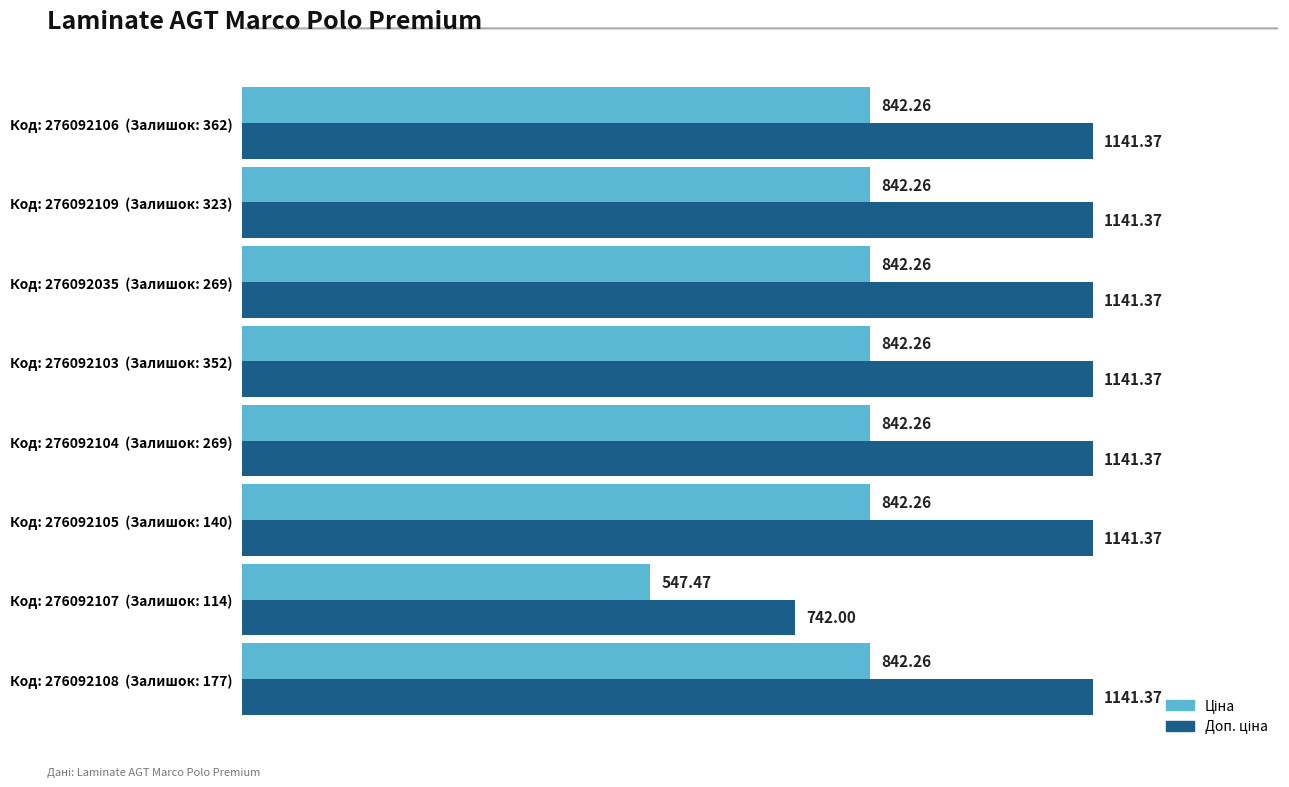

How many series are shown in this chart?

2